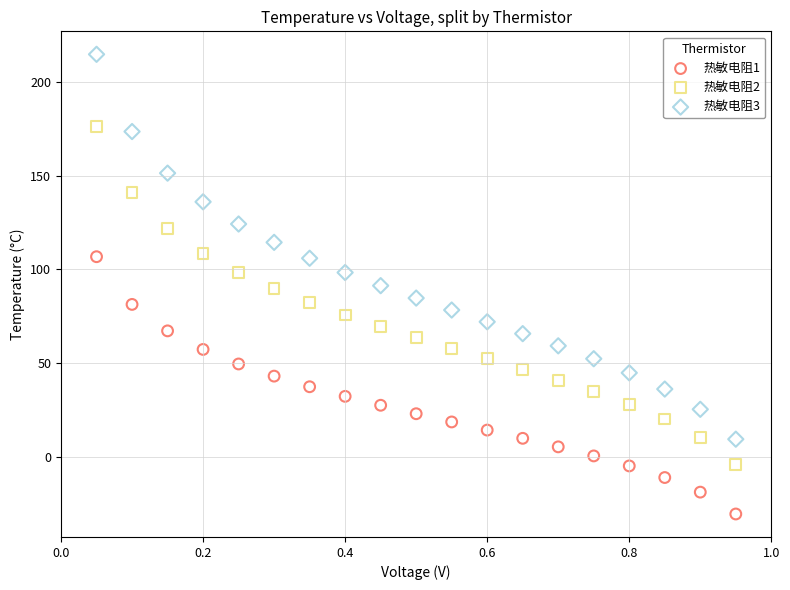

Which series contains the highest Y value?

热敏电阻3